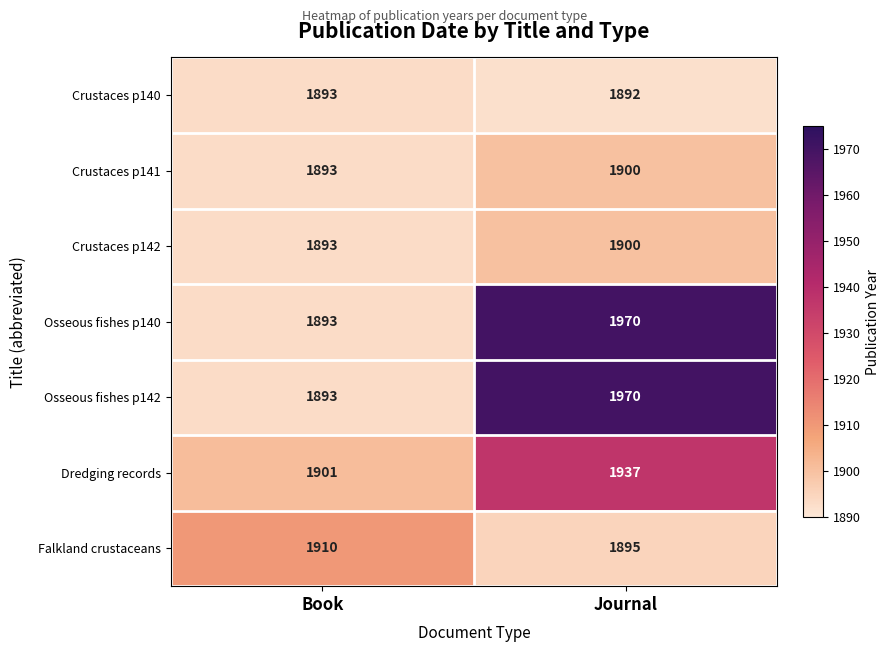

Reading right to left, extract all data points from this chart.

Crustaces p140: 1892	1893
Crustaces p141: 1900	1893
Crustaces p142: 1900	1893
Osseous fishes p140: 1970	1893
Osseous fishes p142: 1970	1893
Dredging records: 1937	1901
Falkland crustaceans: 1895	1910